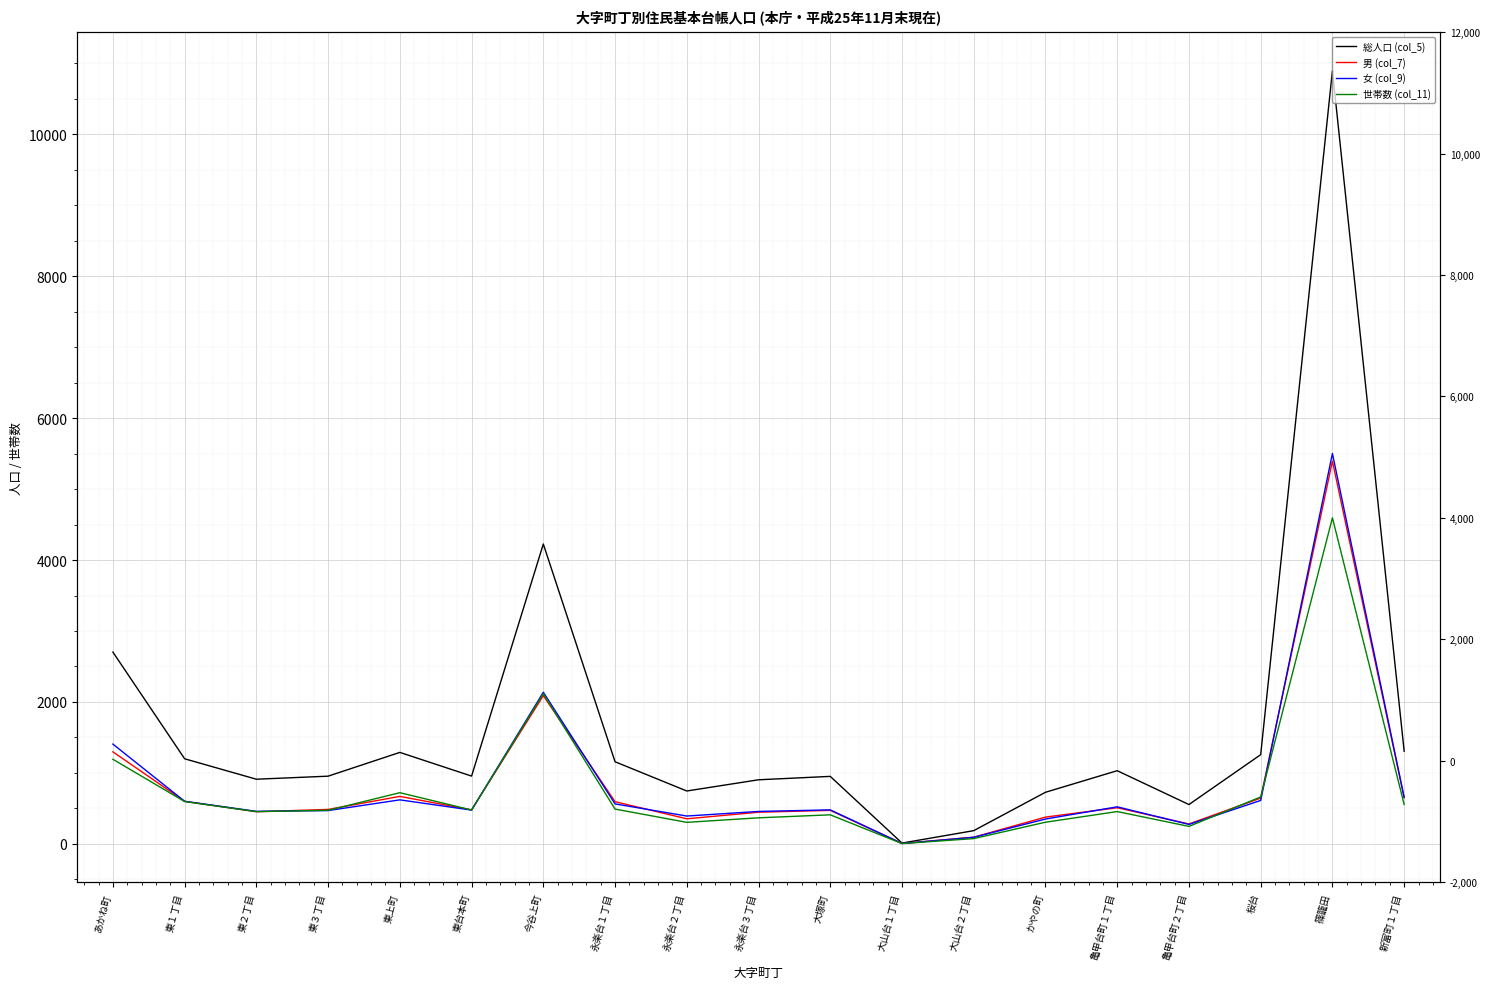

What is the spread (max minus min) of values at 永楽台３丁目?

536